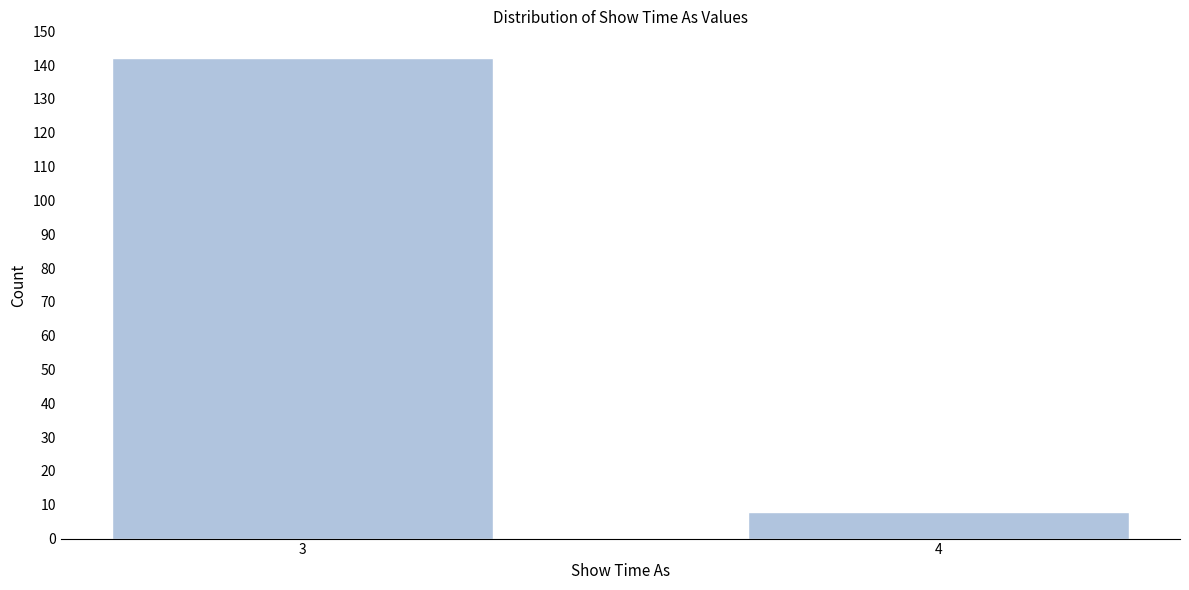

Reading left to right, what are all the values shown in this chart?

142	8